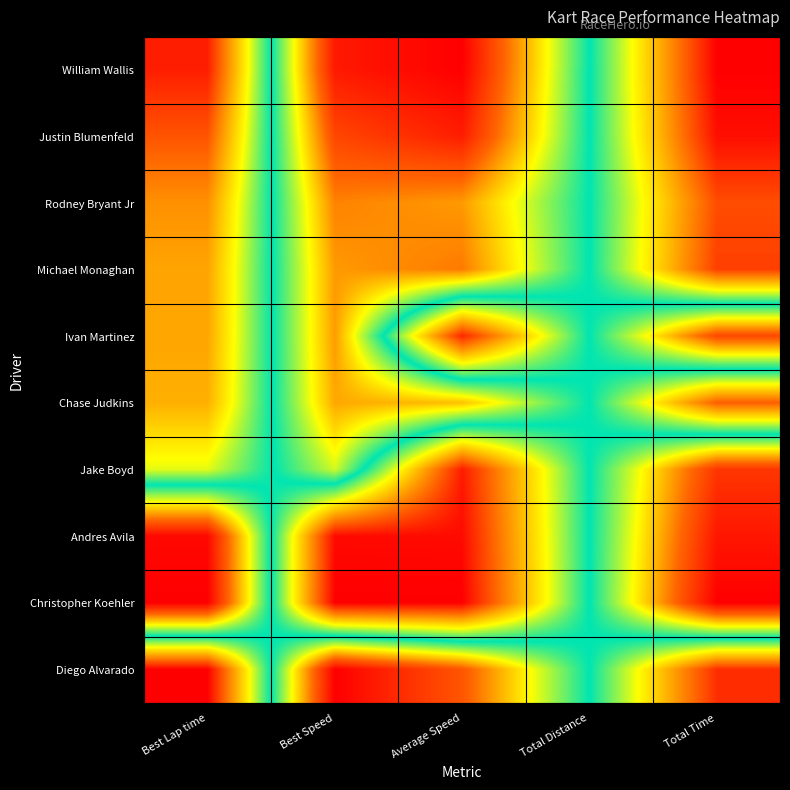

At Total Time, list the series in order from smallest to largest.

William Wallis, Justin Blumenfeld, Diego Alvarado, Michael Monaghan, Rodney Bryant Jr, Chase Judkins, Ivan Martinez, Jake Boyd, Andres Avila, Christopher Koehler